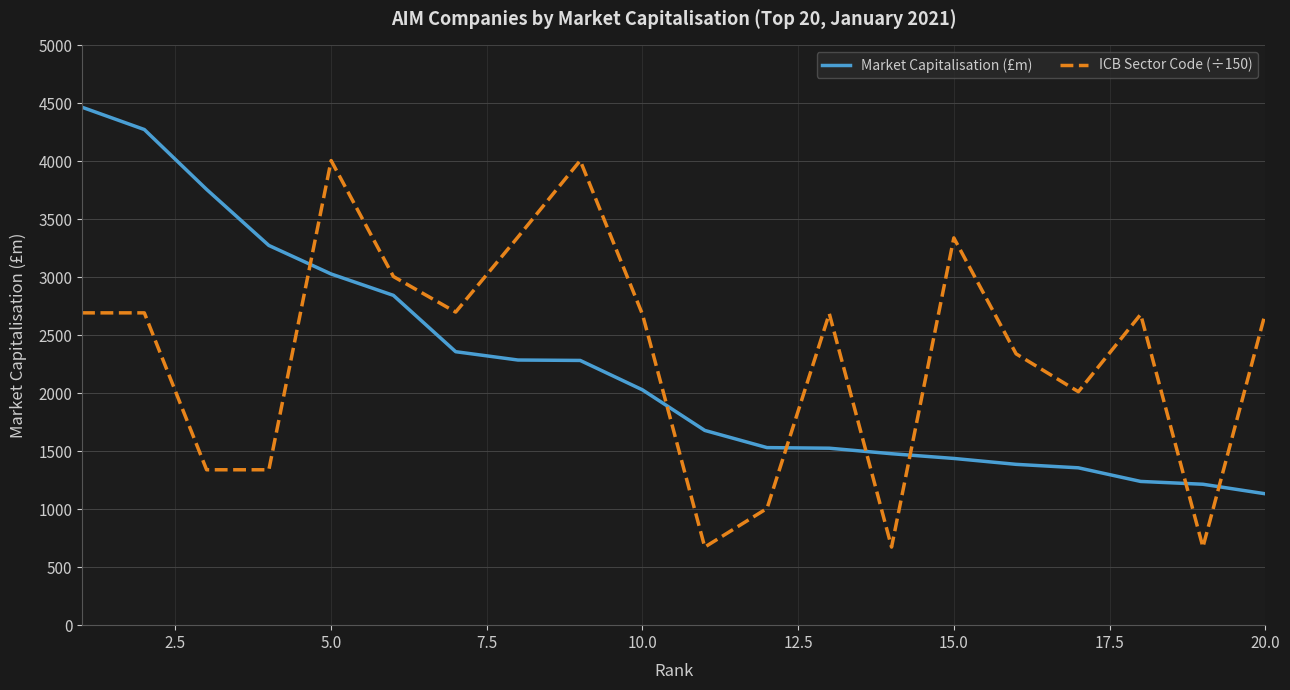

What is the difference between the maximum and minimum values in the ICB Sector Code (÷150) series?

3333.4